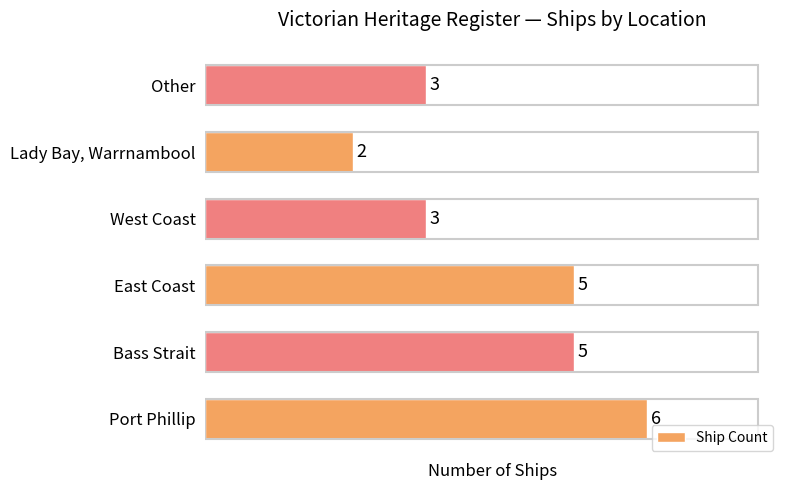

How many distinct data groups are displayed?

1